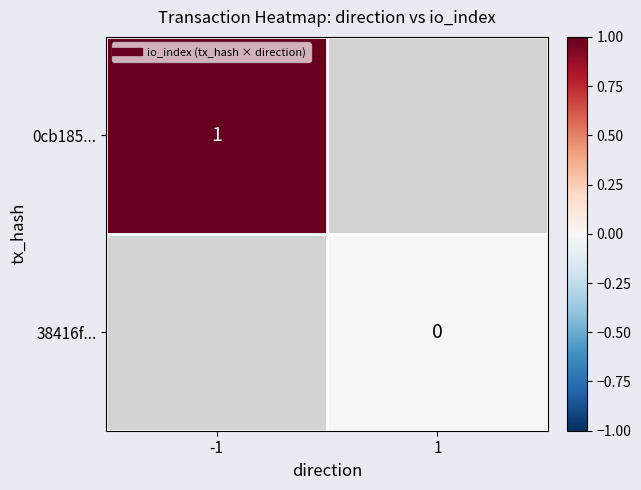

Where is 0cb185... nearest to the value 1?

-1